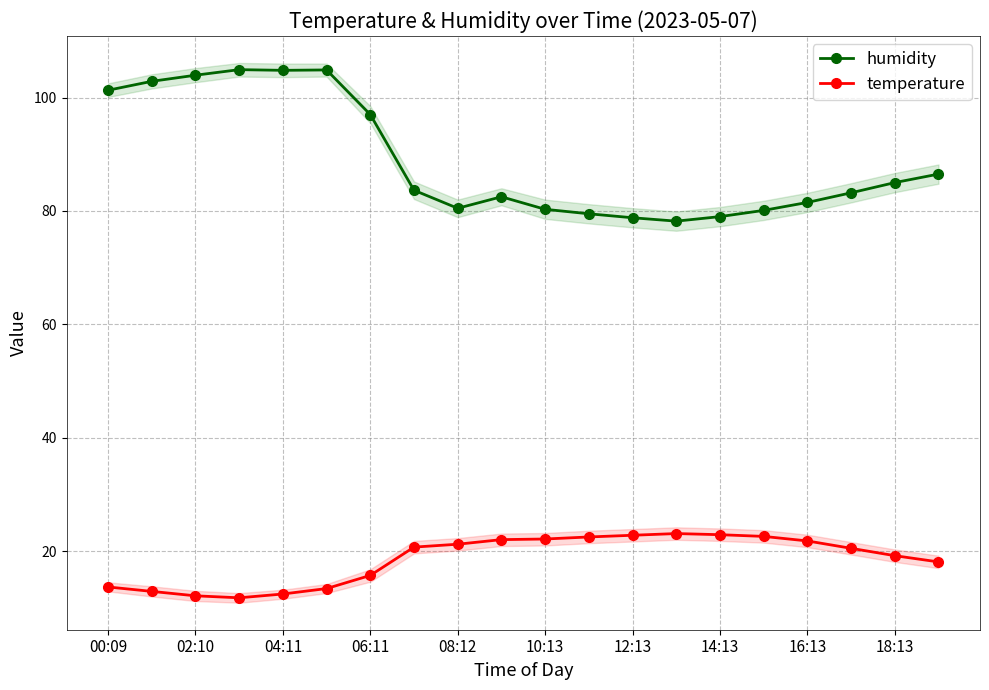

Count the number of categories in the chart.

20